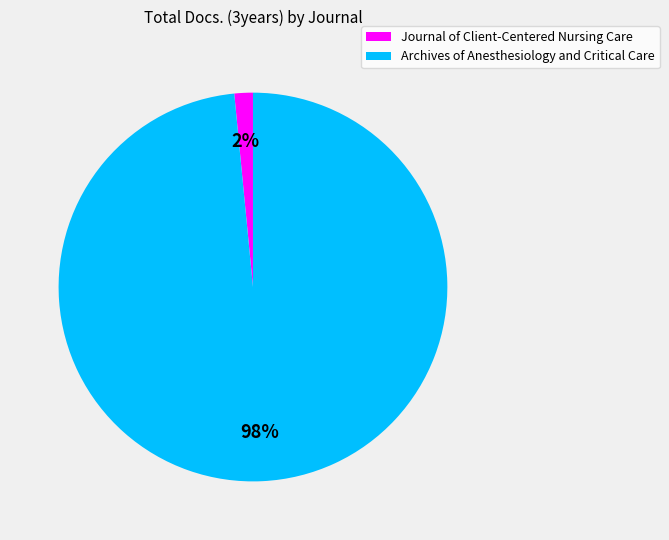

Is there a majority slice in this chart?

Yes